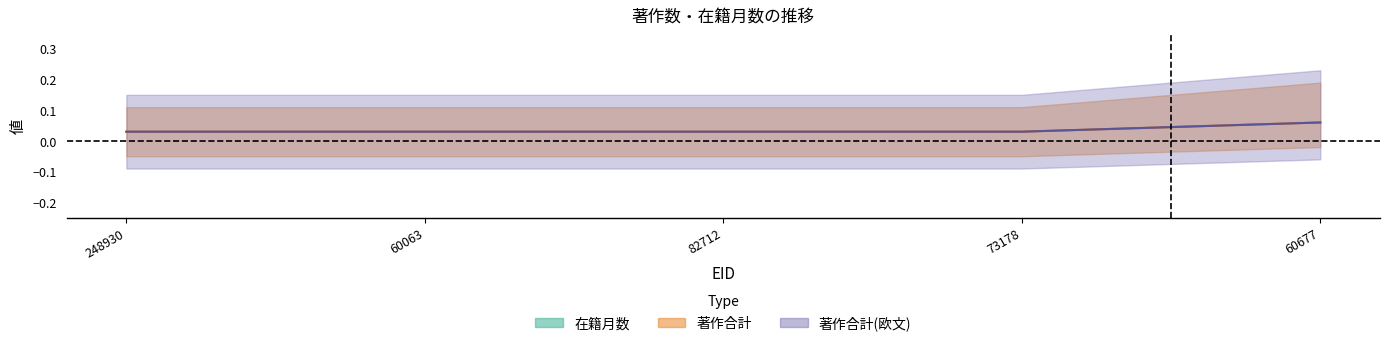

What is the sum of all 在籍月数 values?

5.3